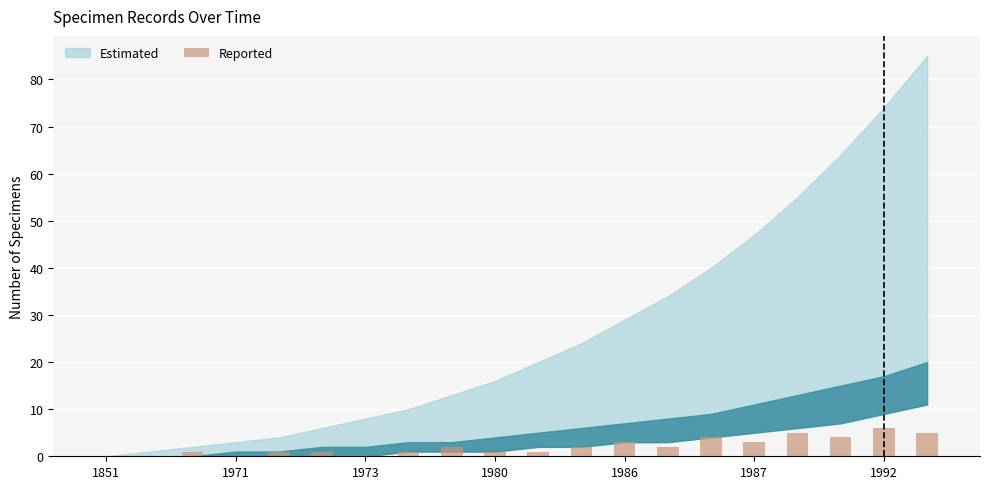

What is the greatest value displayed?

6